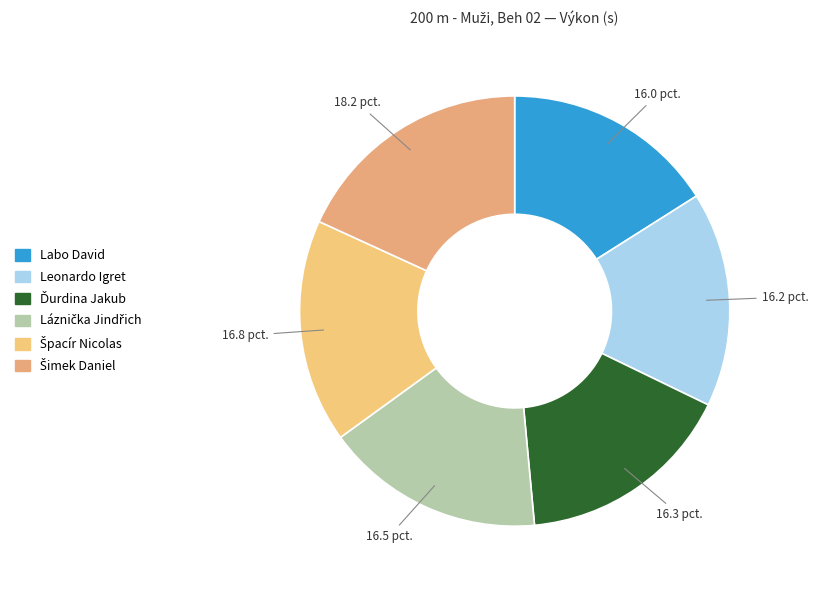

To the nearest percent, what is the difference between the largest and smallest slice percentages?

2%